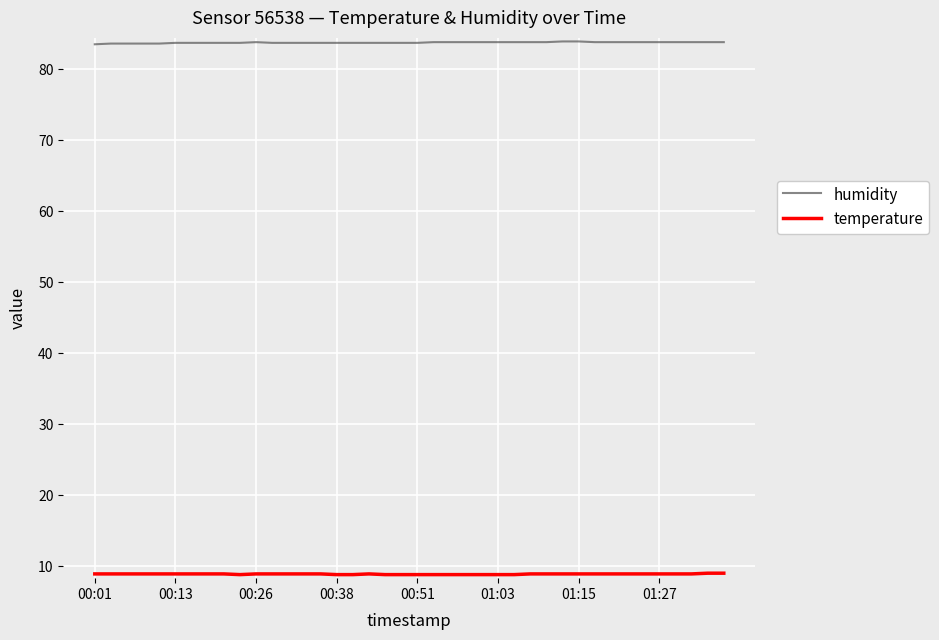

Which series has the largest total across all categories?

humidity